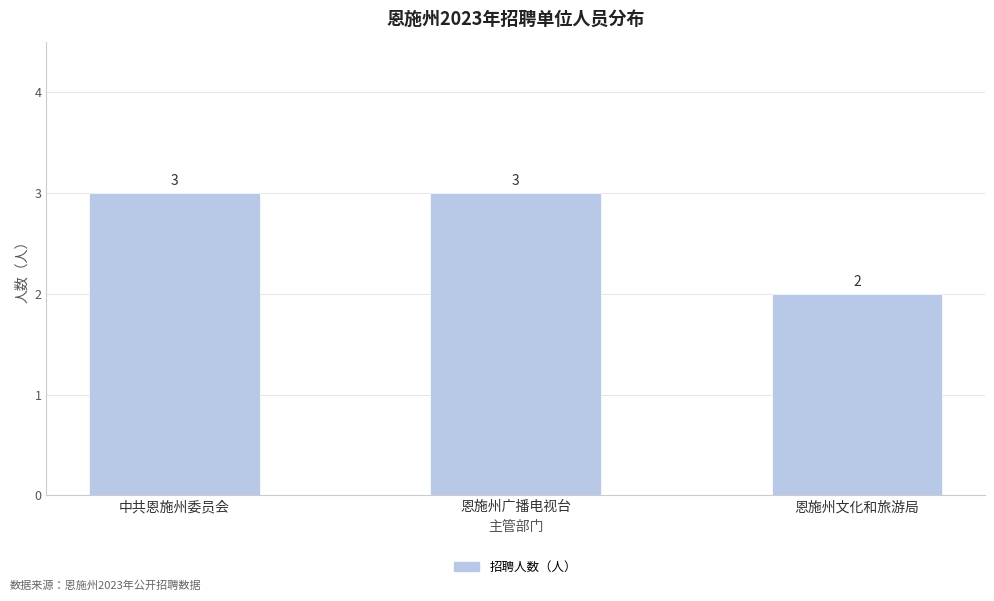

What is the label of the 2nd bar from the left?

恩施州广播电视台